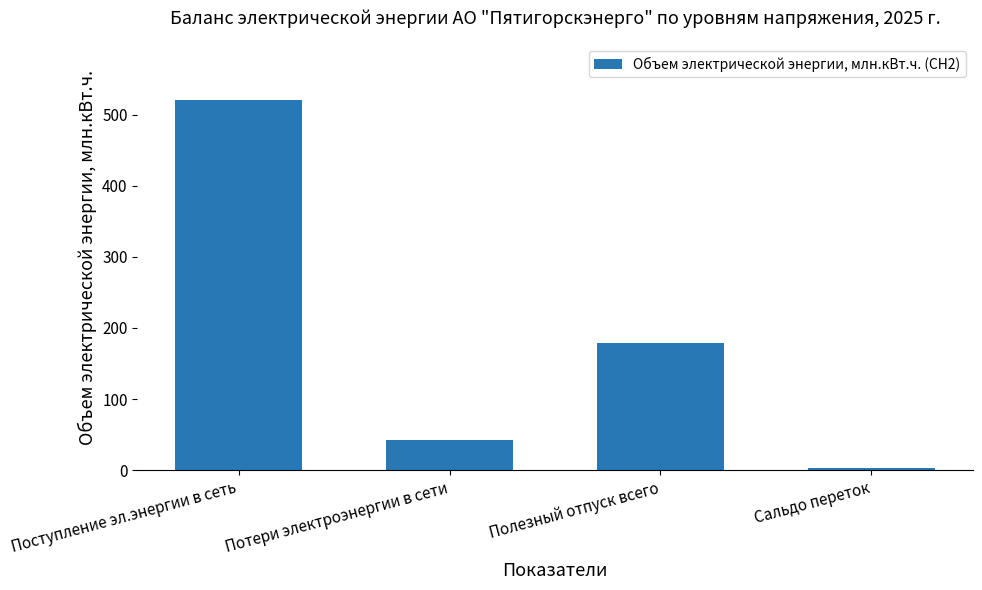

The value at Поступление эл.энергии в сеть is 521.1. True or false?

True